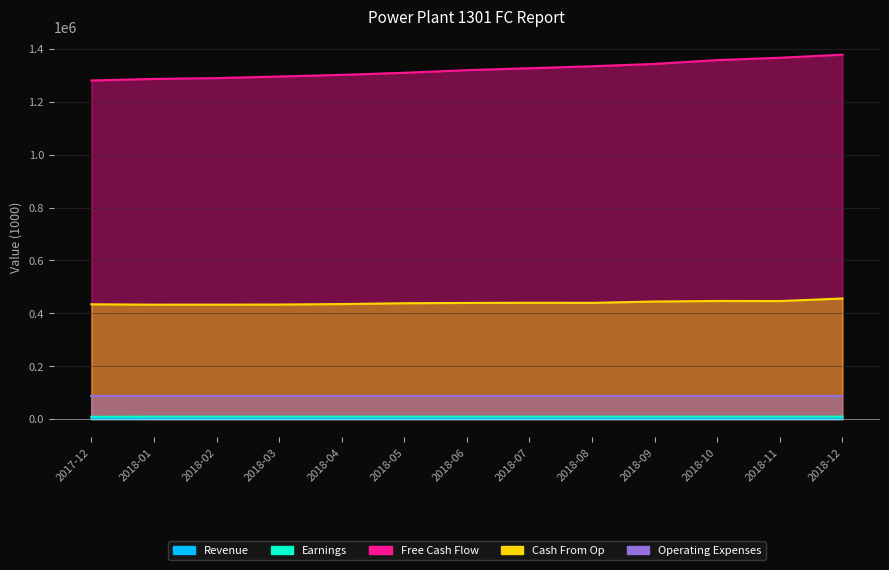

True or false: Cash From Op and Revenue cross at least once.

False